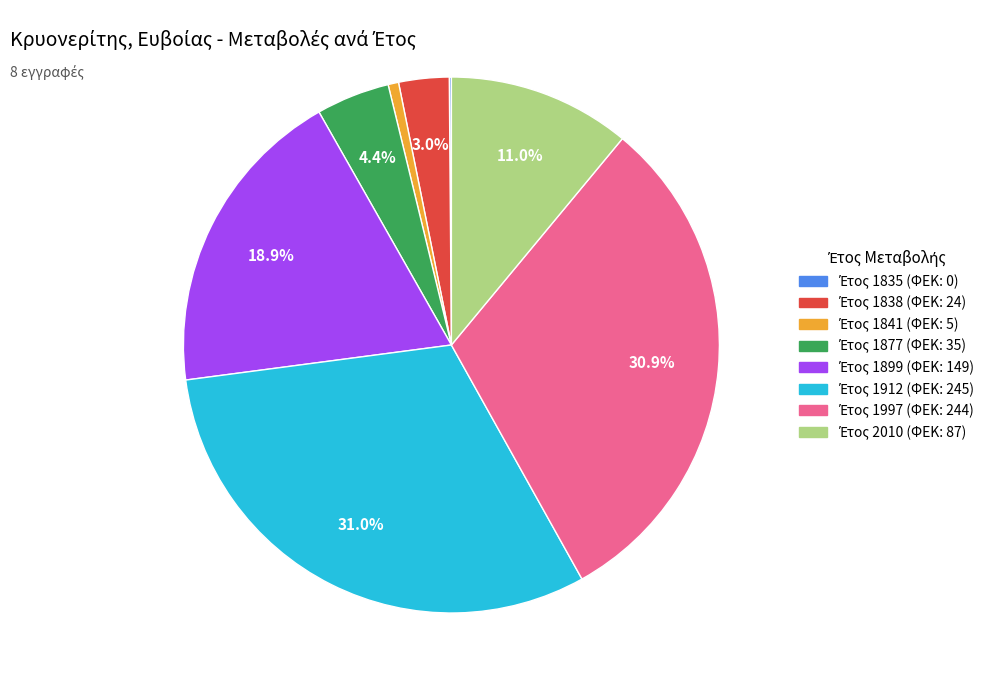

Is there a majority slice in this chart?

No